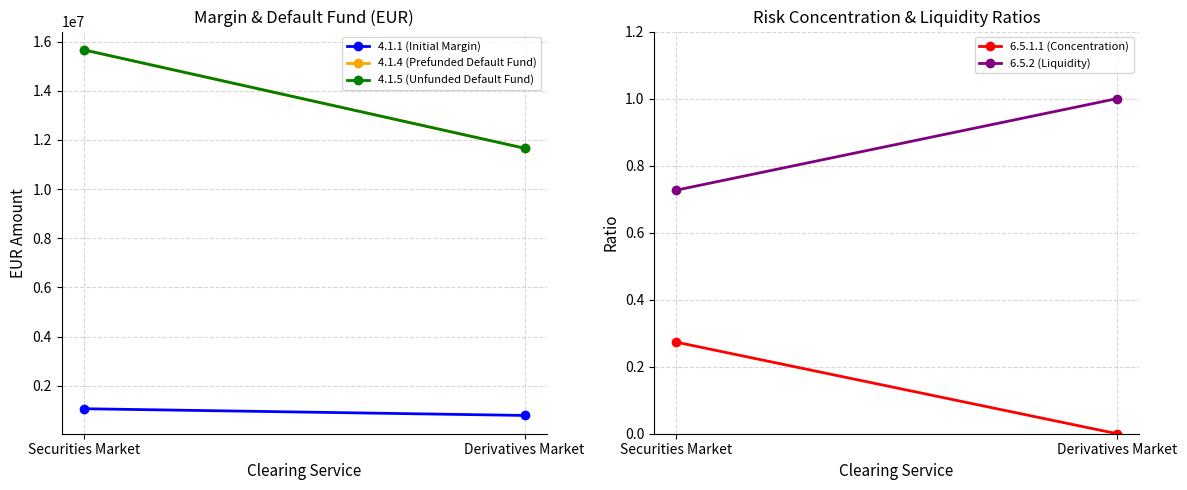

How many values in the 4.1.4 (Prefunded Default Fund) series are below 15661688?

1